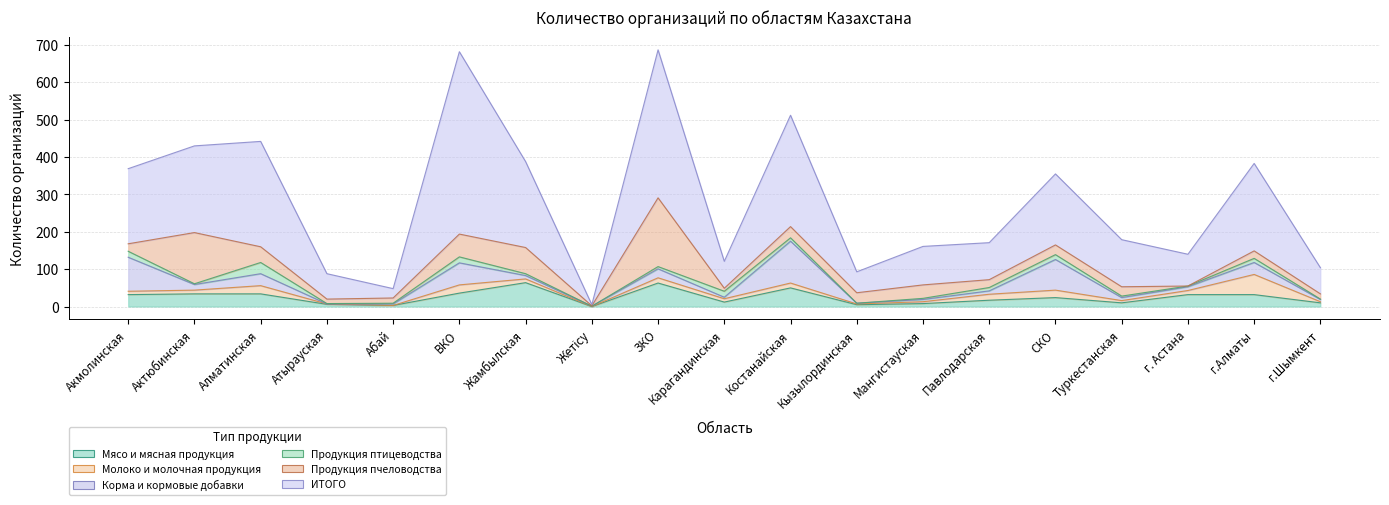

What is the highest value of the Продукция пчеловодства series?

184